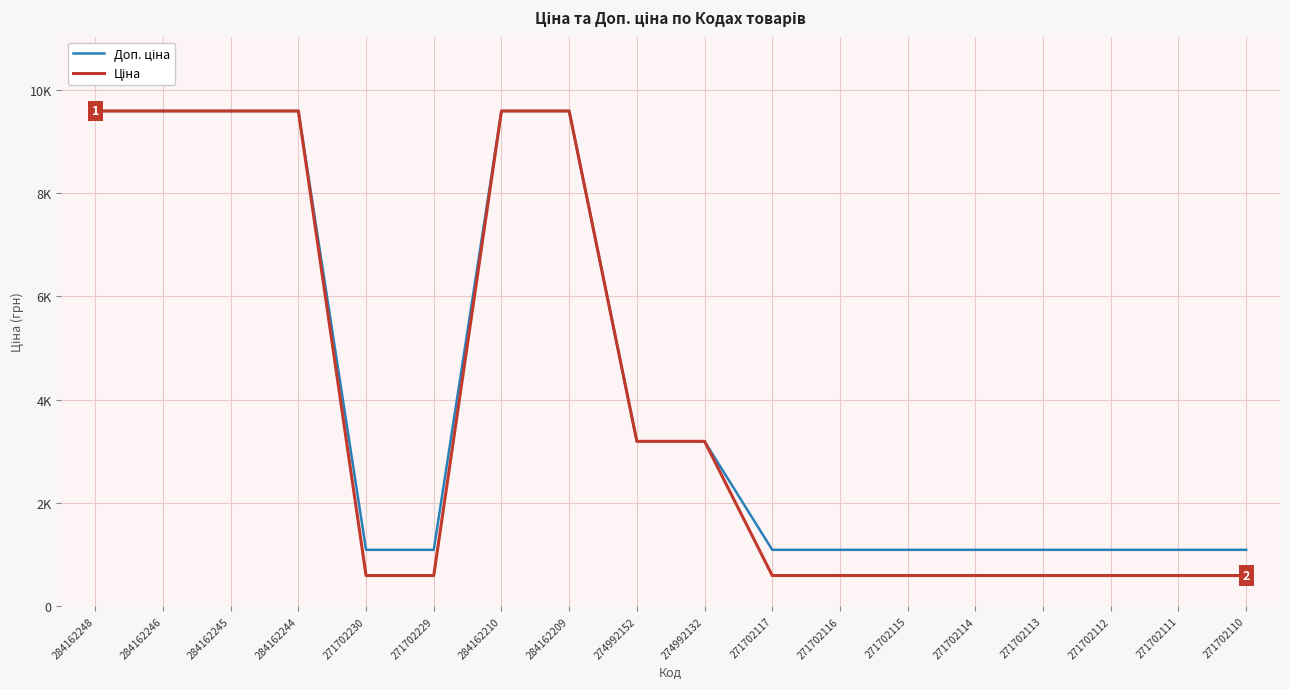

What is the total value across all series at 284162209?

19170.8